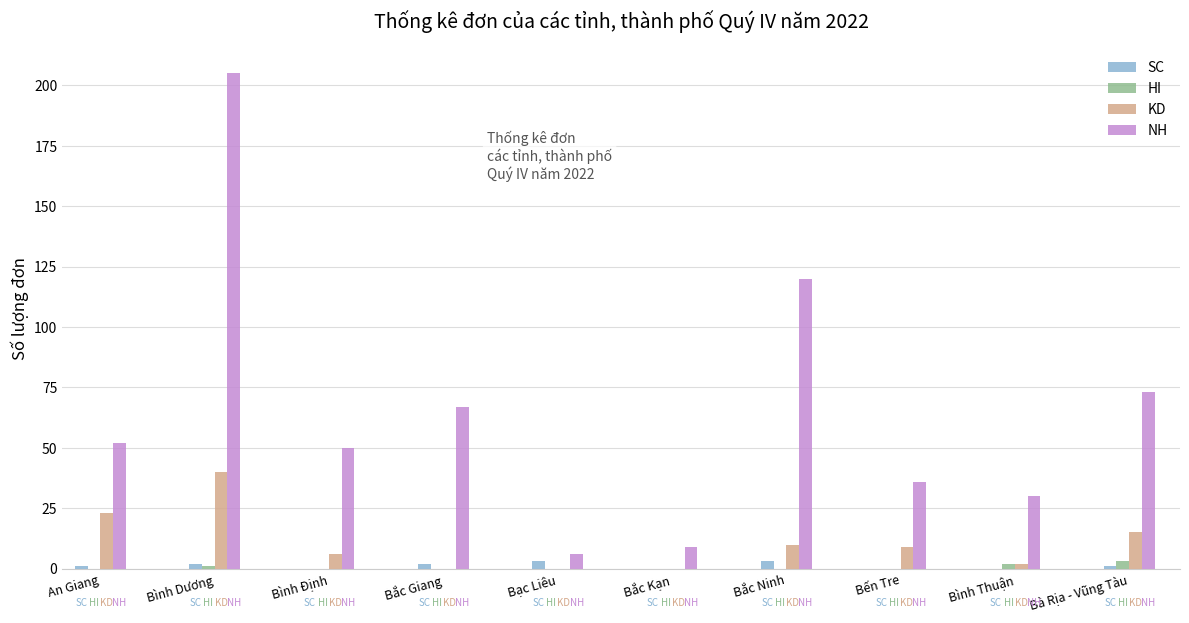

The value of KD at Bình Dương is 40. True or false?

True